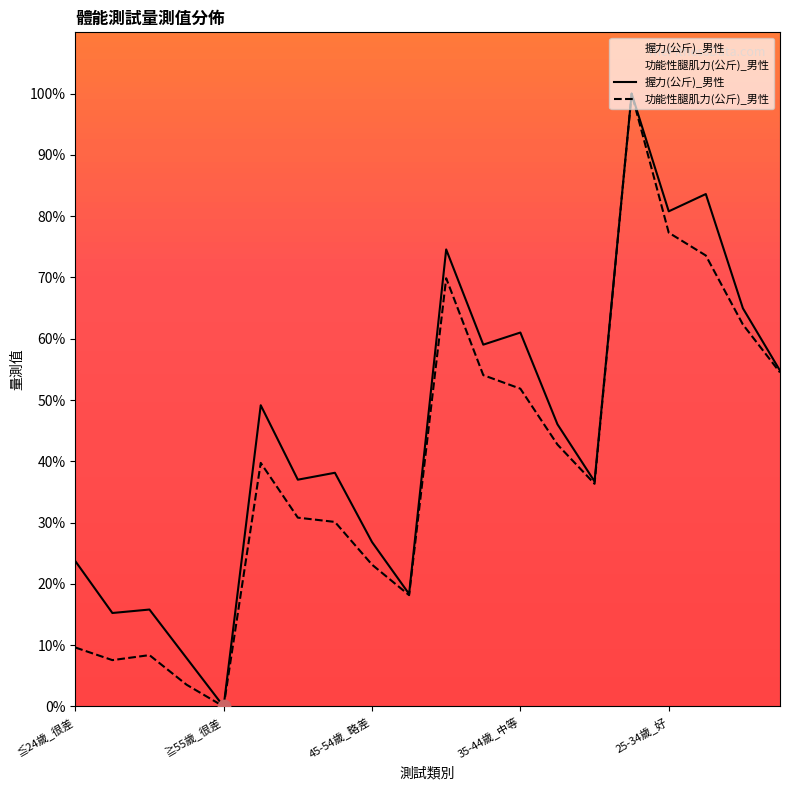

At how many categories does at least one series exceed 15?

18